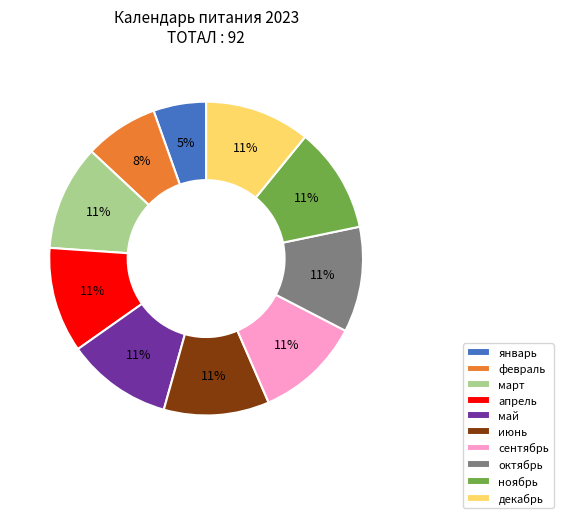

Between ноябрь and январь, which is larger?

ноябрь